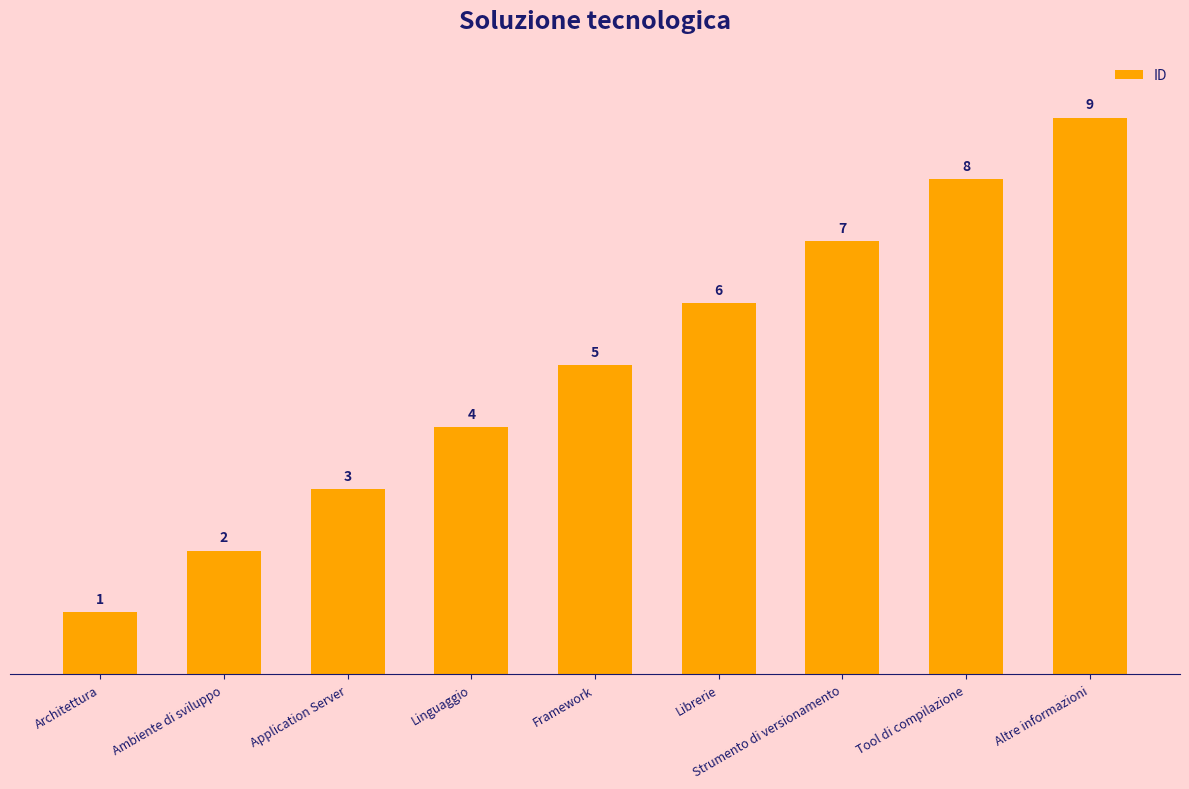

What is the minimum value shown in the chart?

1